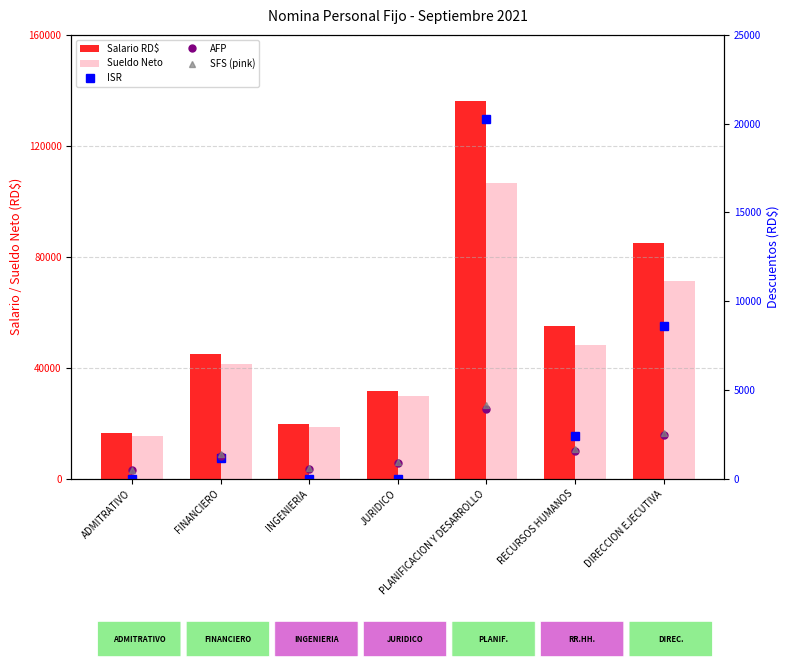

List the series in order of their peak value, highest first.

Salario RD$, Sueldo Neto, ISR, SFS (pink), AFP